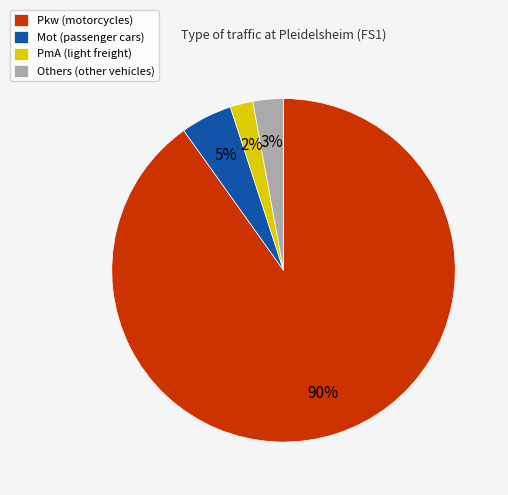

Which slice represents more than half of the pie?

Pkw (motorcycles)